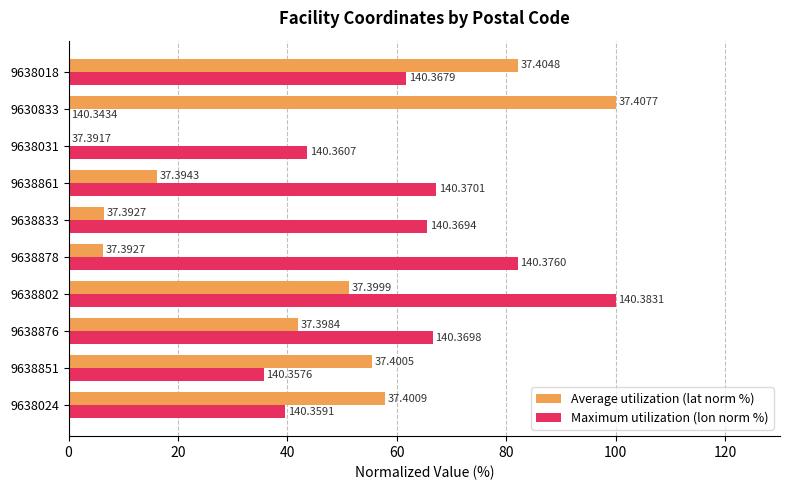

What are all the series names shown in the legend?

Average utilization (lat norm %), Maximum utilization (lon norm %)